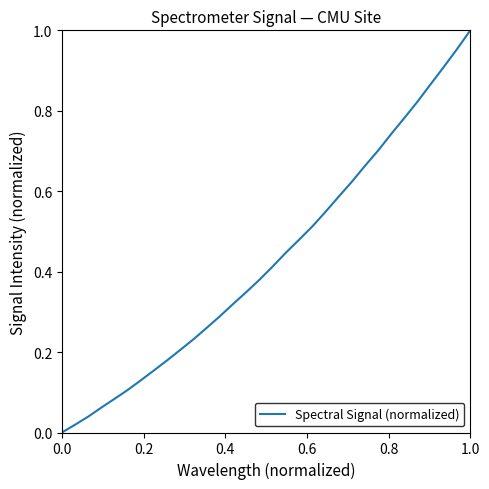

How many lines are shown in the chart?

1